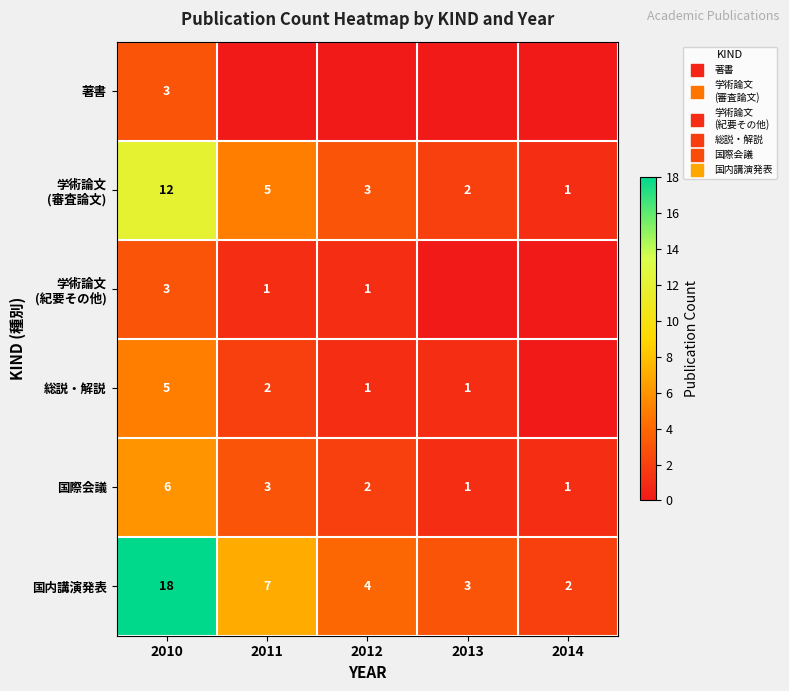

Which category has the lowest value across all series?

2011